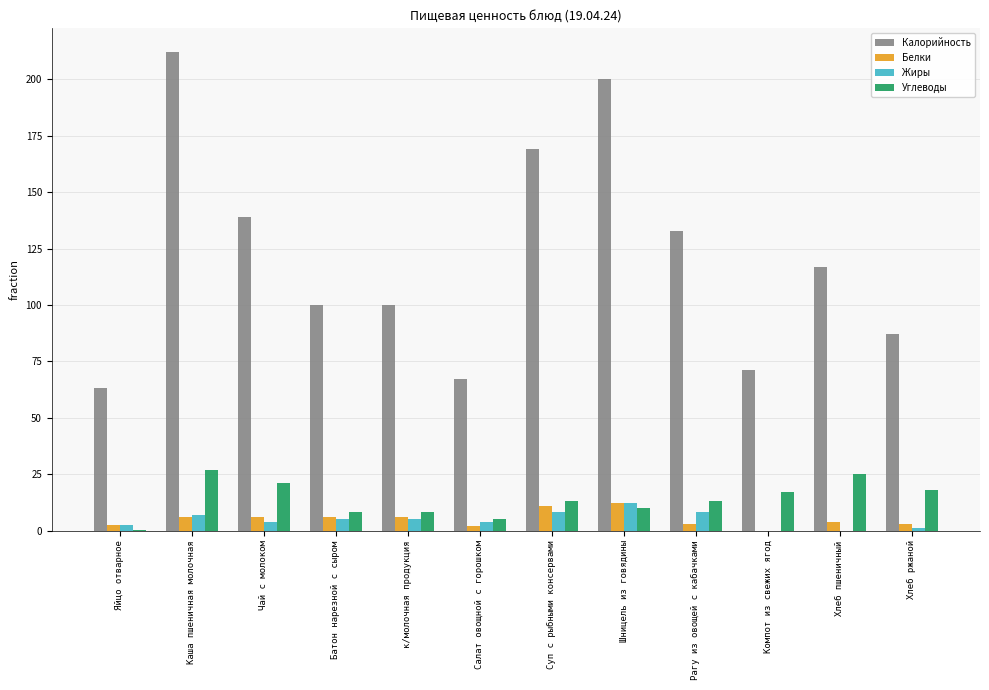

Between Рагу из овощей с кабачками and Хлеб ржаной, which series saw the biggest shift?

Калорийность